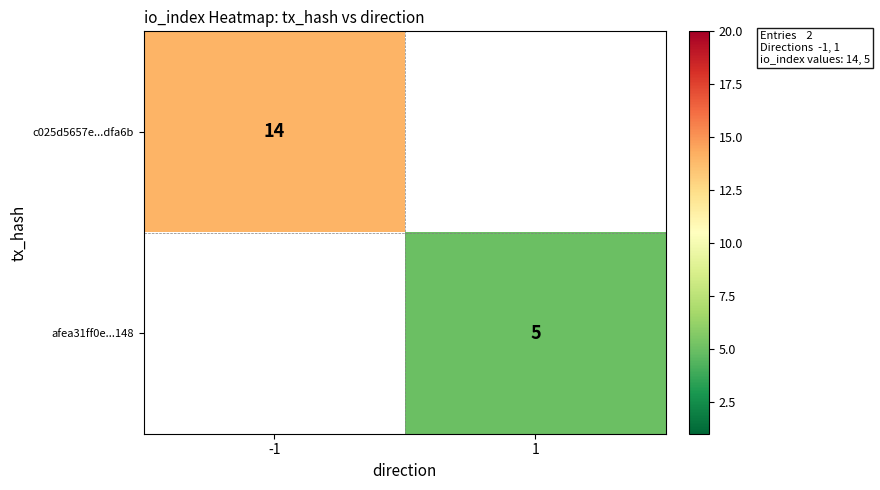

At how many categories does at least one series exceed 12?

1